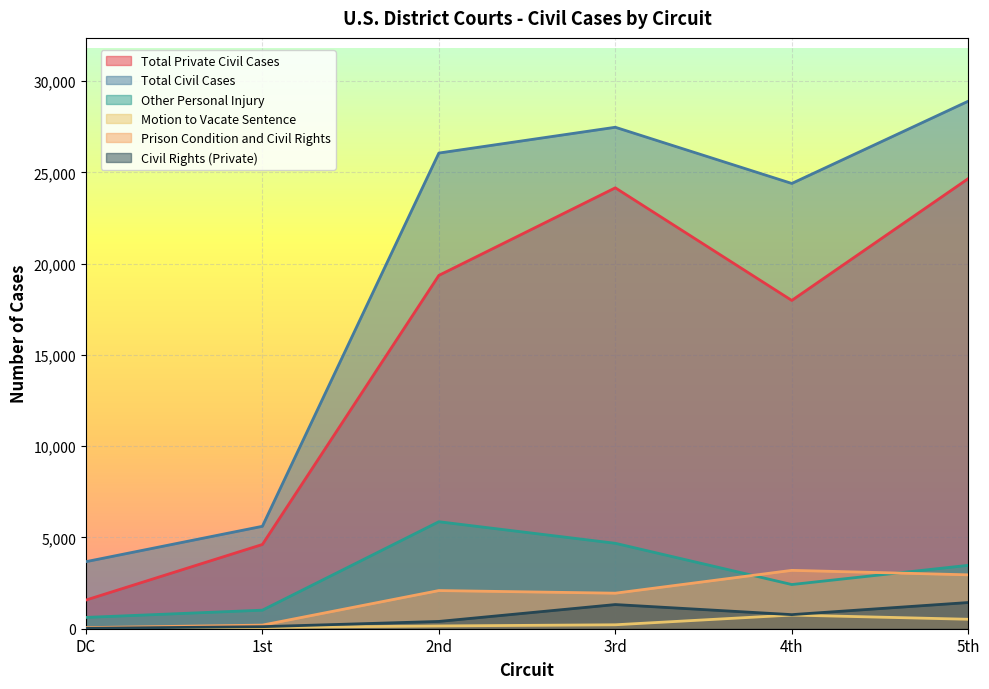

What is the difference between the maximum and minimum values in the Other Personal Injury series?

5243